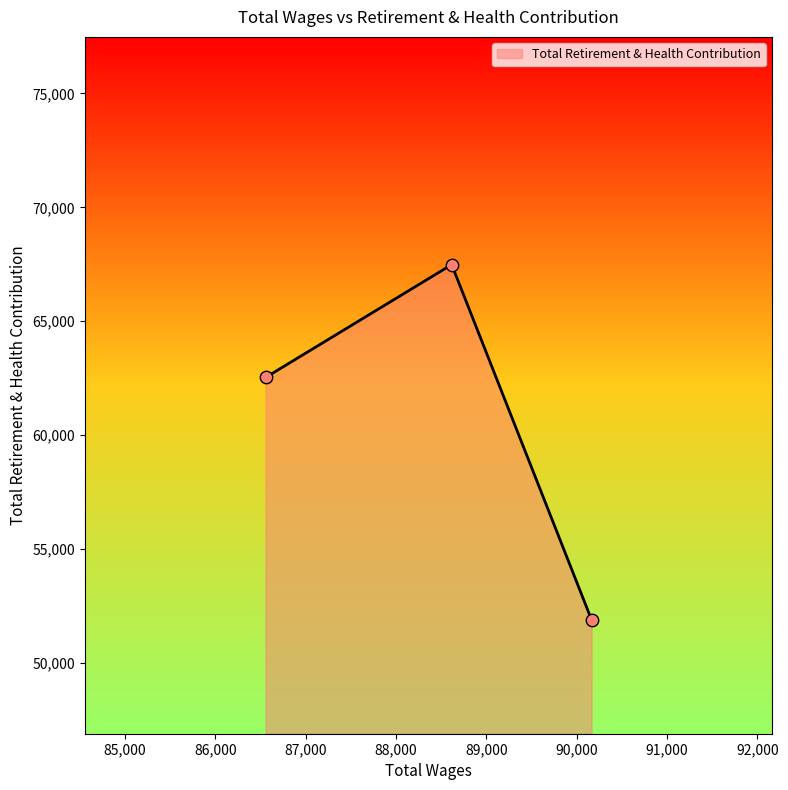

What is the greatest value displayed?

67484